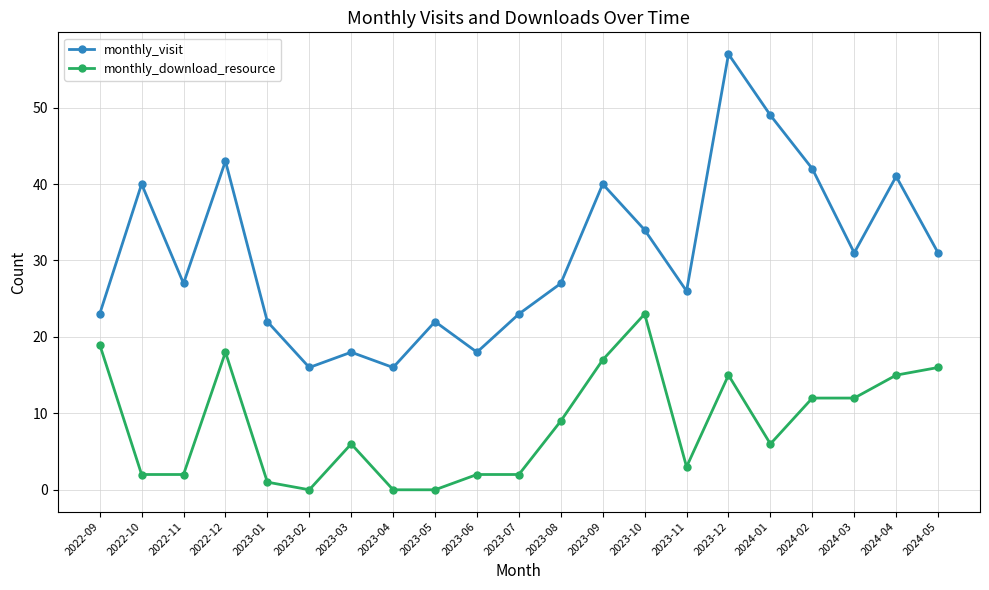

True or false: monthly_visit and monthly_download_resource cross at least once.

False